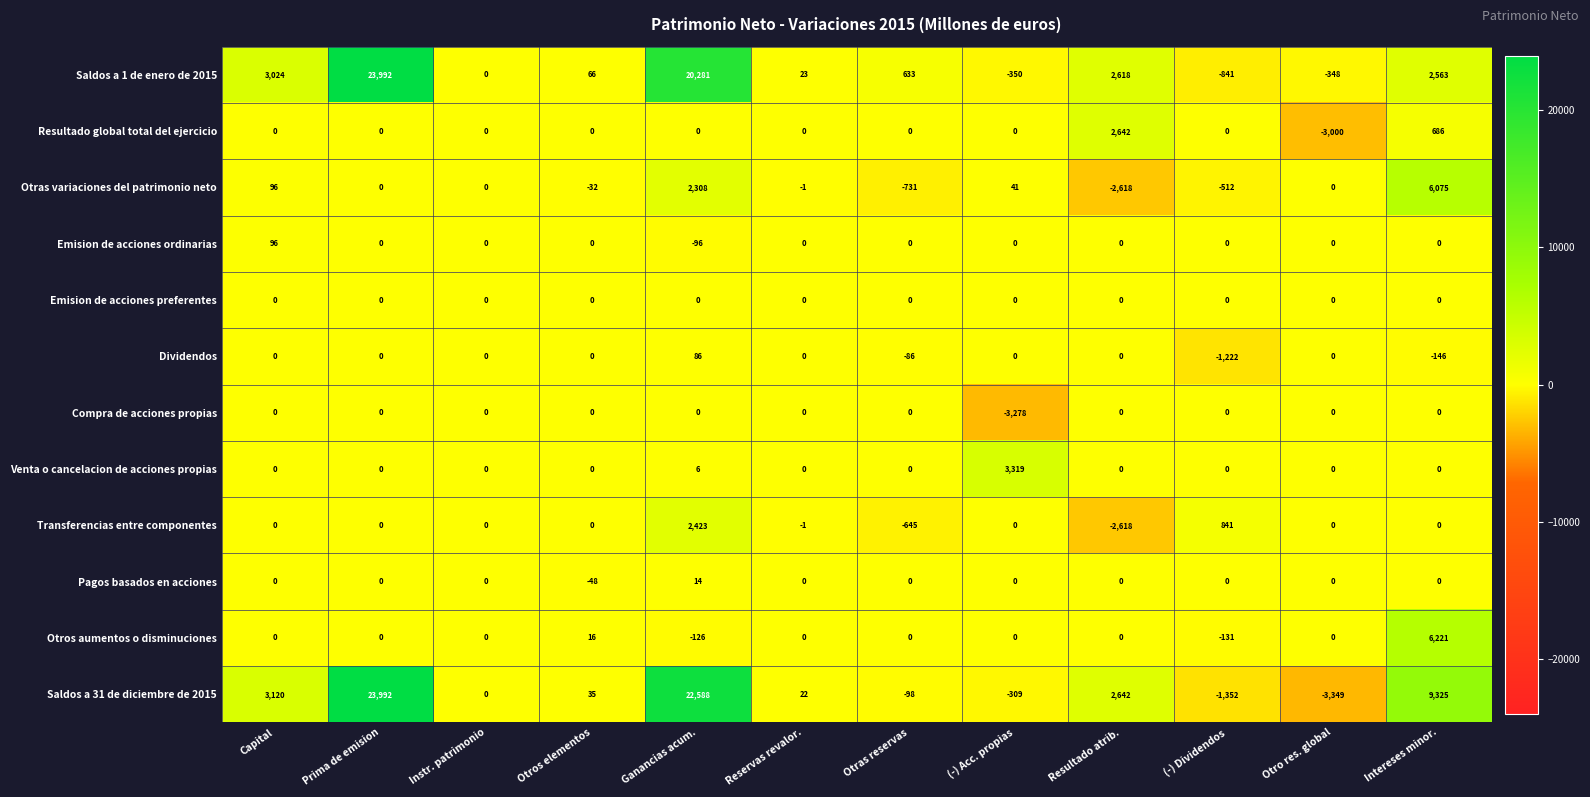

What is the difference between the highest and lowest values at Reservas revalor.?

24